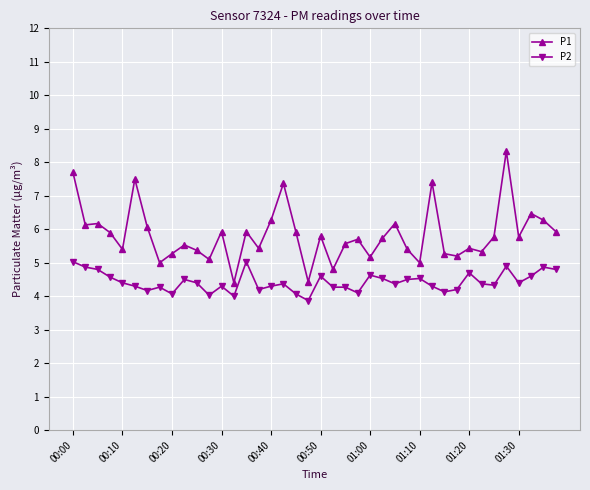

Rank the series by their average value, from lowest to highest.

P2, P1